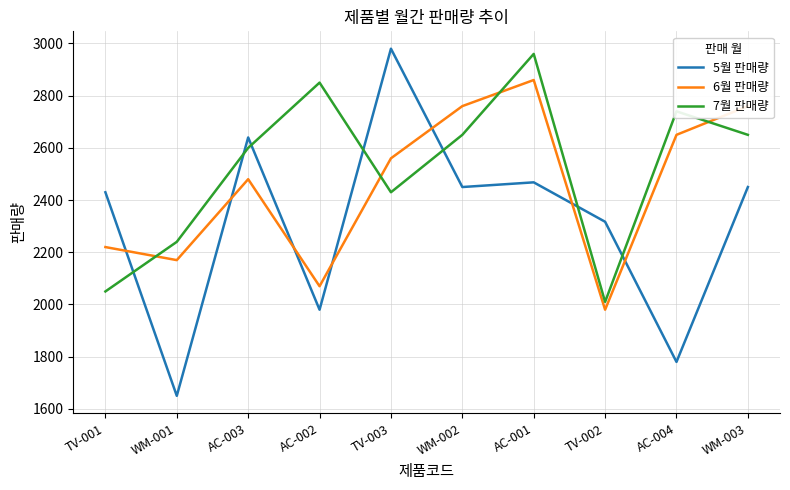

Reading right to left, transcribe all the data shown in this chart.

5월 판매량: WM-003=2450	AC-004=1780	TV-002=2317	AC-001=2468	WM-002=2450	TV-003=2980	AC-002=1980	AC-003=2640	WM-001=1650	TV-001=2430
6월 판매량: WM-003=2760	AC-004=2650	TV-002=1980	AC-001=2860	WM-002=2760	TV-003=2560	AC-002=2070	AC-003=2480	WM-001=2170	TV-001=2220
7월 판매량: WM-003=2650	AC-004=2740	TV-002=2010	AC-001=2960	WM-002=2650	TV-003=2430	AC-002=2850	AC-003=2600	WM-001=2240	TV-001=2050